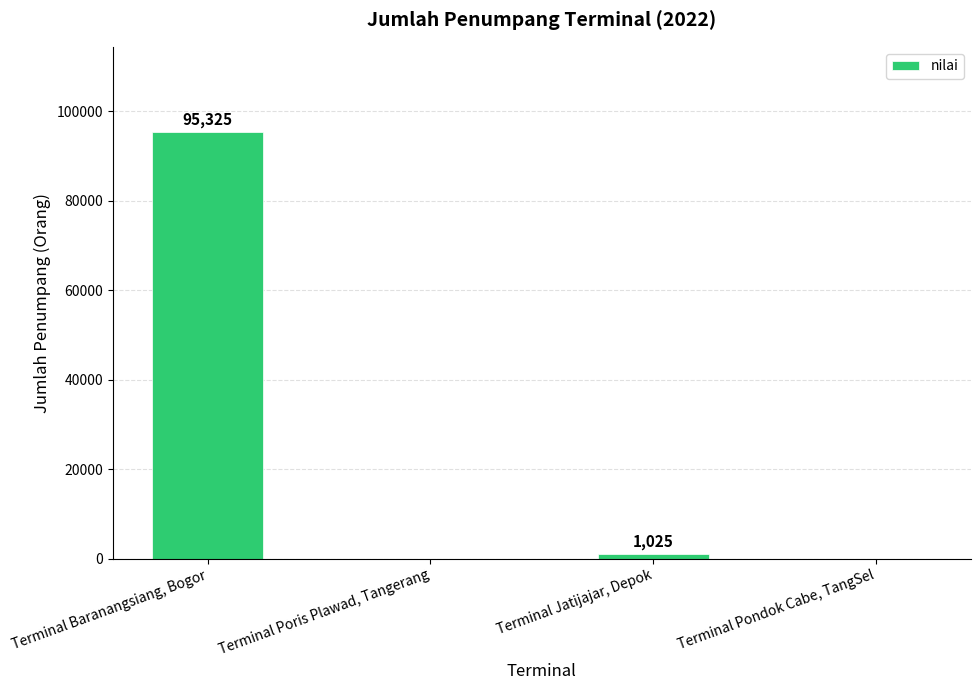

True or false: the data shows 44323 at Terminal Pondok Cabe, TangSel.

False